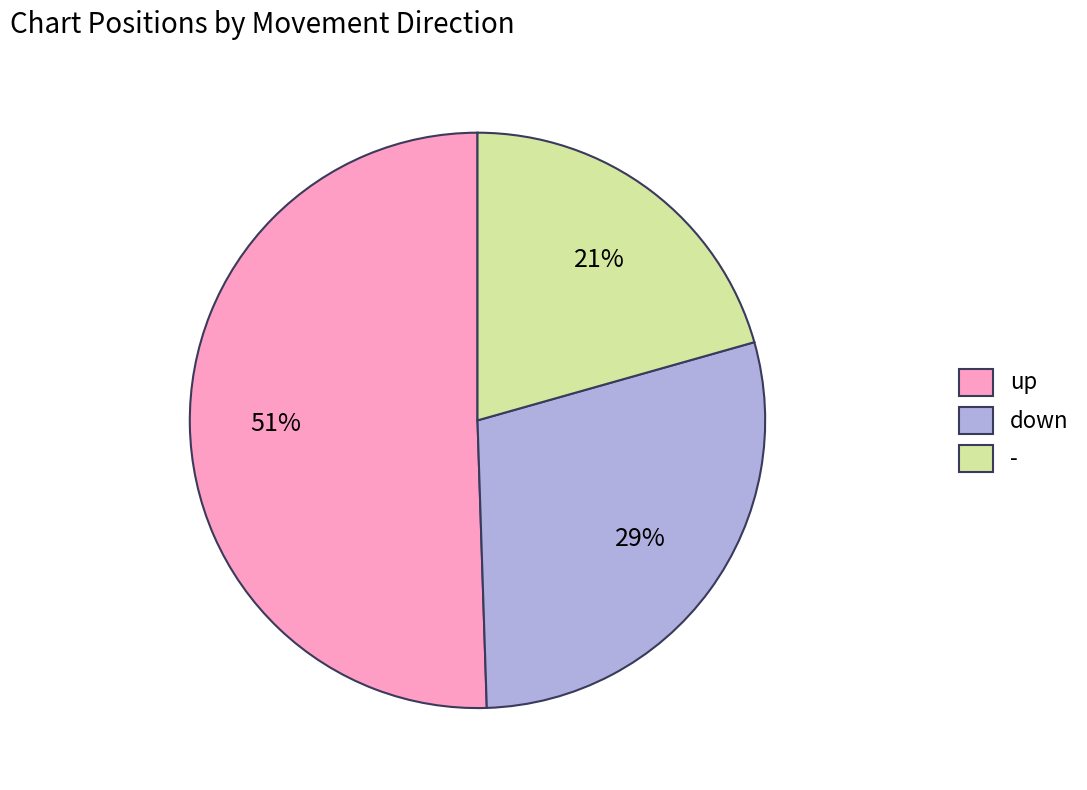

How many segments does this pie chart have?

3